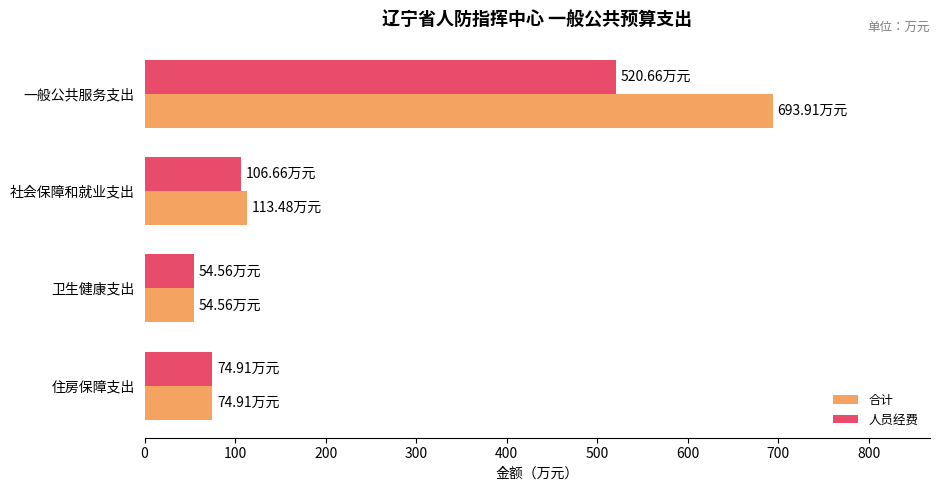

What is the smallest value displayed?

54.6